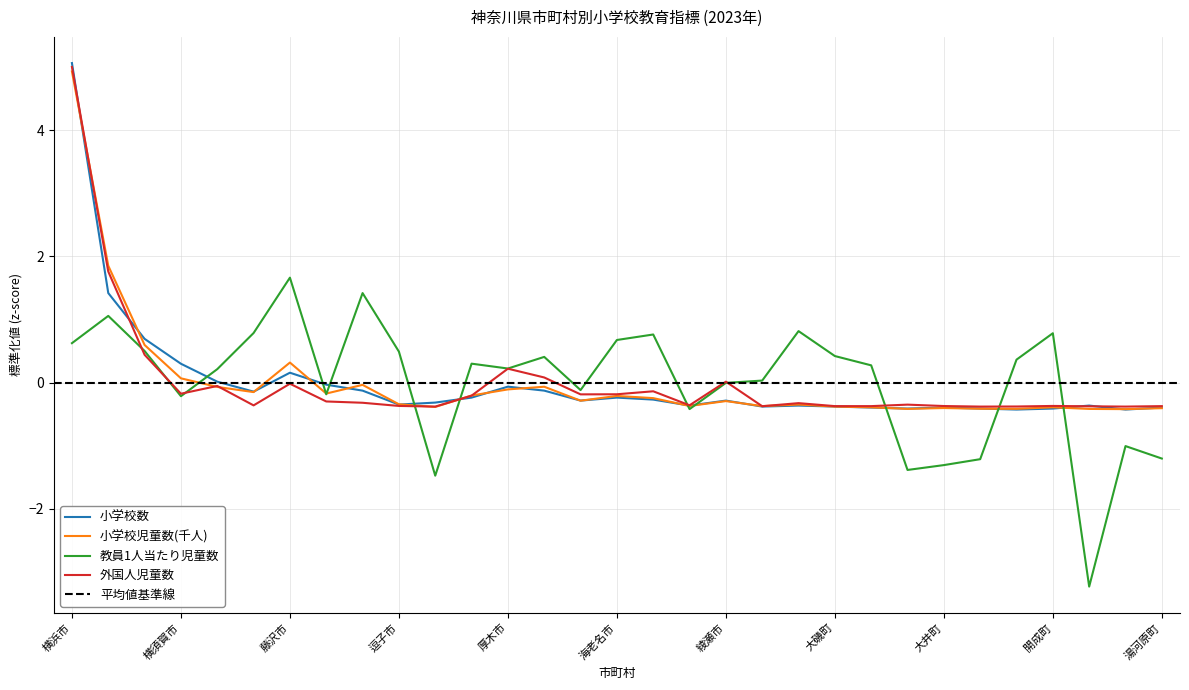

Reading left to right, list all the values displayed in this chart.

小学校数: 5.1	1.4	0.7	0.3	0.0	-0.1	0.2	-0.0	-0.1	-0.4	-0.3	-0.2	-0.1	-0.1	-0.3	-0.2	-0.3	-0.4	-0.3	-0.4	-0.4	-0.4	-0.4	-0.4	-0.4	-0.4	-0.4	-0.4	-0.4	-0.4	-0.4
小学校児童数(千人): 4.9	1.9	0.6	0.1	-0.1	-0.2	0.3	-0.2	-0.0	-0.3	-0.4	-0.2	-0.1	-0.1	-0.3	-0.2	-0.2	-0.4	-0.3	-0.4	-0.4	-0.4	-0.4	-0.4	-0.4	-0.4	-0.4	-0.4	-0.4	-0.4	-0.4
教員1人当たり児童数: 0.6	1.1	0.5	-0.2	0.2	0.8	1.7	-0.2	1.4	0.5	-1.5	0.3	0.2	0.4	-0.1	0.7	0.8	-0.4	-0.0	0.0	0.8	0.4	0.3	-1.4	-1.3	-1.2	0.4	0.8	-3.2	-1.0	-1.2
外国人児童数: 5.0	1.8	0.4	-0.2	-0.1	-0.4	-0.0	-0.3	-0.3	-0.4	-0.4	-0.2	0.2	0.1	-0.2	-0.2	-0.1	-0.4	0.0	-0.4	-0.3	-0.4	-0.4	-0.4	-0.4	-0.4	-0.4	-0.4	-0.4	-0.4	-0.4